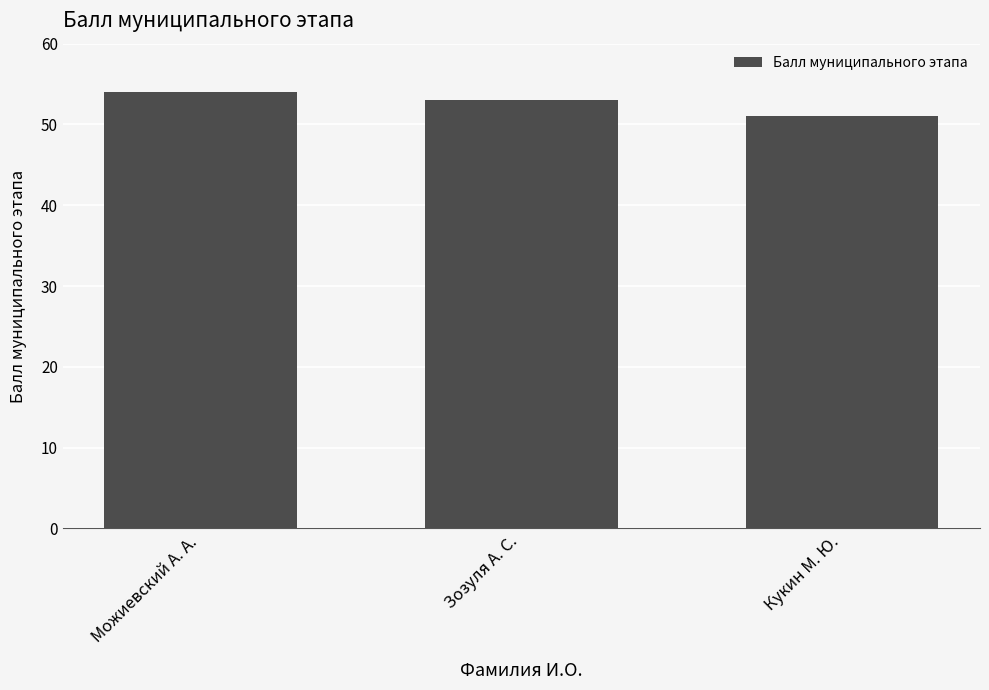

Which category has the lowest value across all series?

Кукин М. Ю.